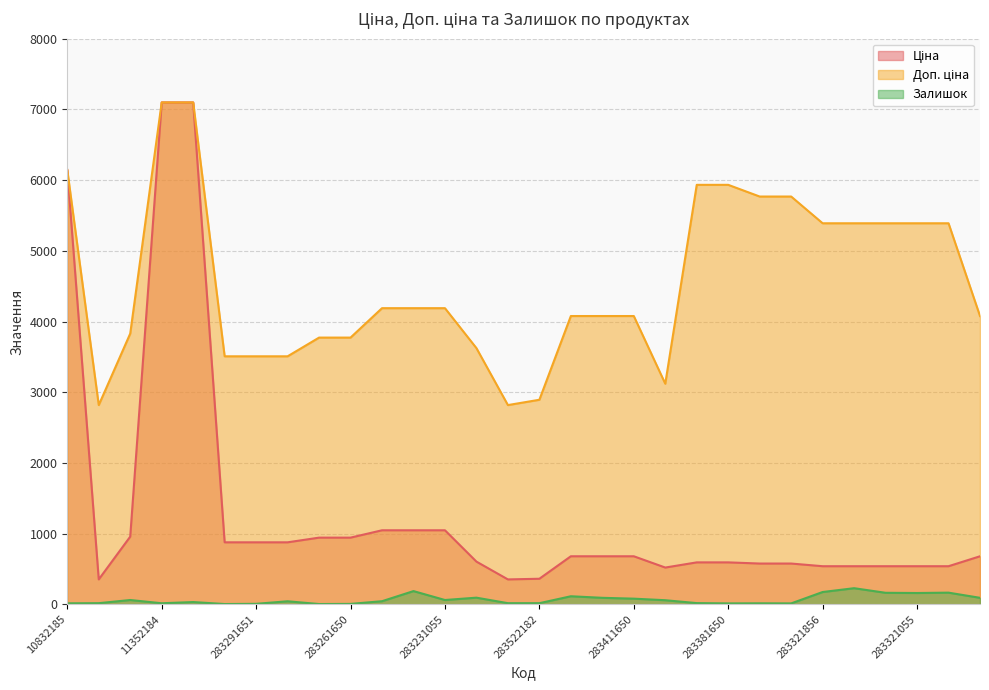

What value does the Доп. ціна series have at 283291651?

3507.9